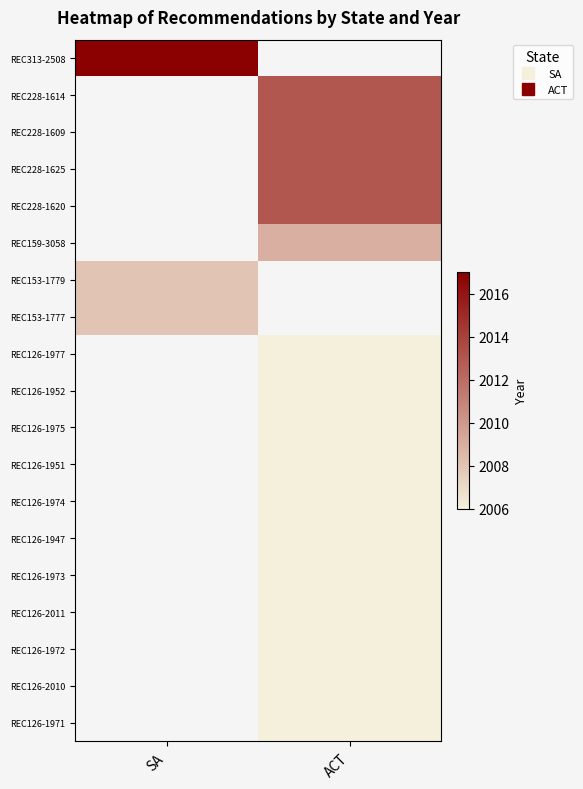

The value of REC126-2011 at ACT is 2006.0. True or false?

True